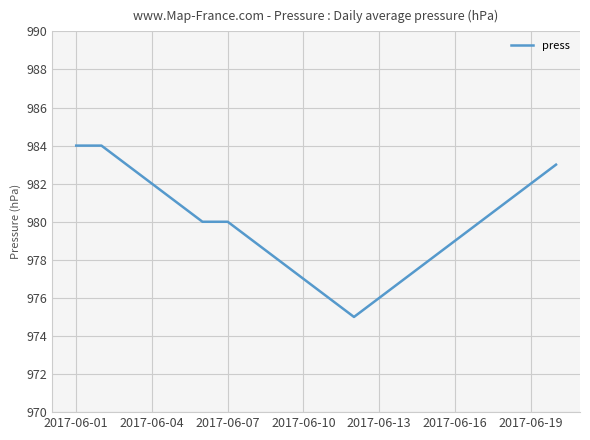

What is the difference between the maximum and minimum values?

9